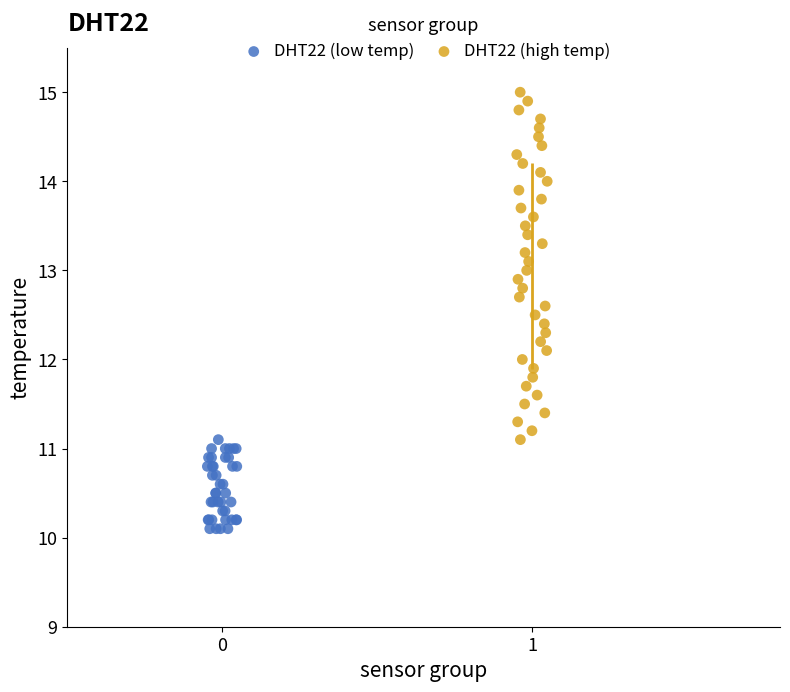

Which series has the largest Y range (max minus min)?

DHT22 (high temp)